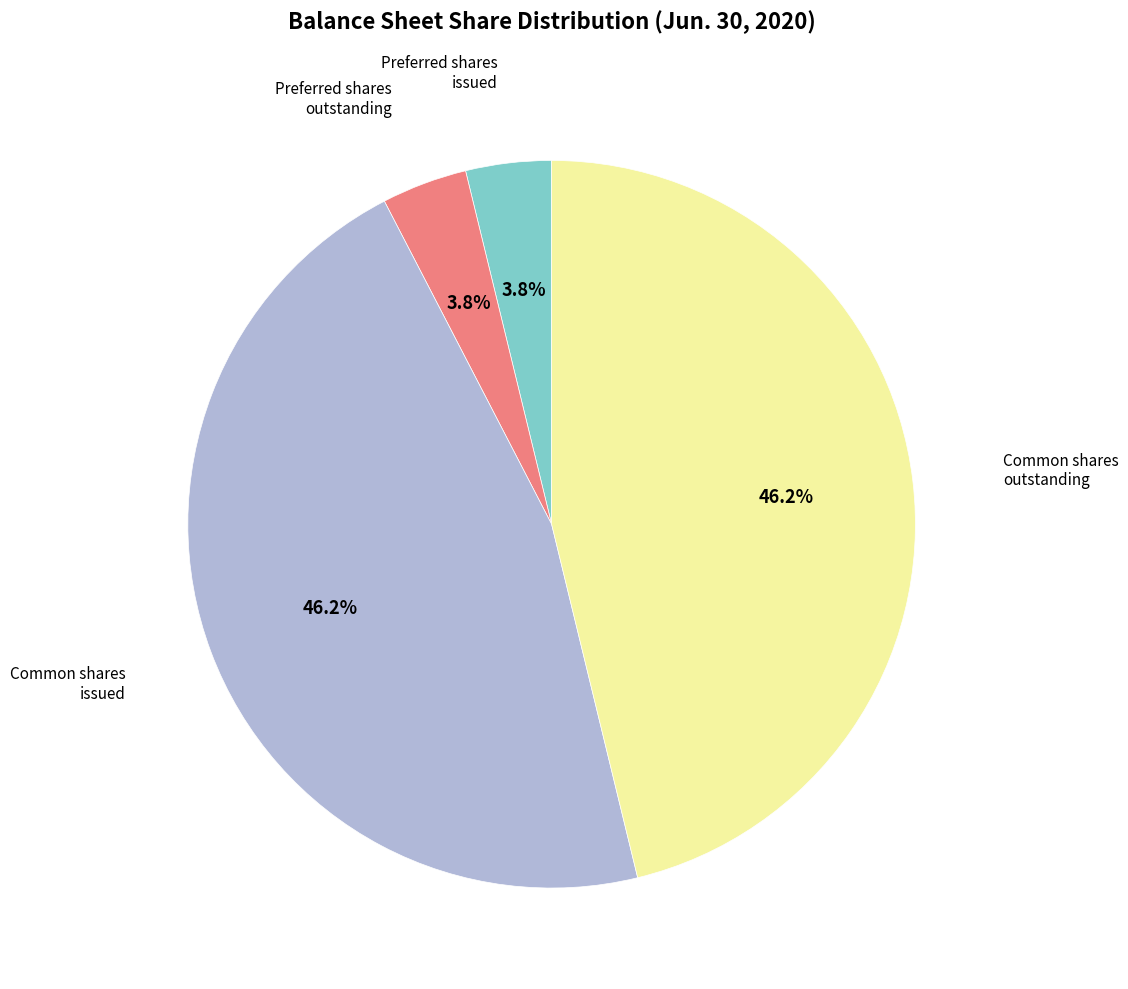

Is there a majority slice in this chart?

No